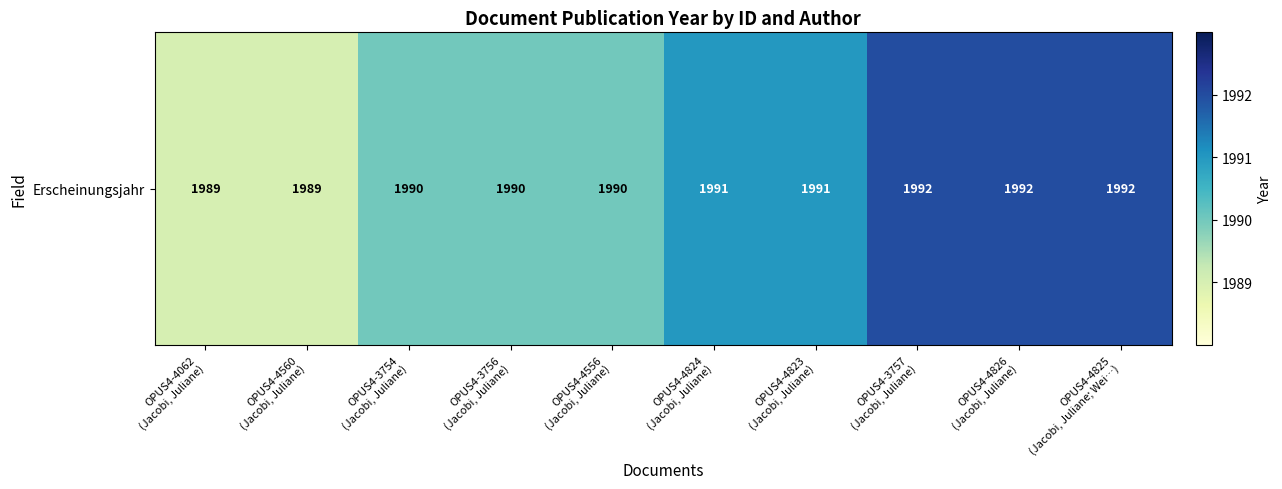

Reading left to right, extract all data points from this chart.

OPUS4-4062
(Jacobi, Juliane)=1989	OPUS4-4560
(Jacobi, Juliane)=1989	OPUS4-3754
(Jacobi, Juliane)=1990	OPUS4-3756
(Jacobi, Juliane)=1990	OPUS4-4556
(Jacobi, Juliane)=1990	OPUS4-4824
(Jacobi, Juliane)=1991	OPUS4-4823
(Jacobi, Juliane)=1991	OPUS4-3757
(Jacobi, Juliane)=1992	OPUS4-4826
(Jacobi, Juliane)=1992	OPUS4-4825
(Jacobi, Juliane; Wei…)=1992